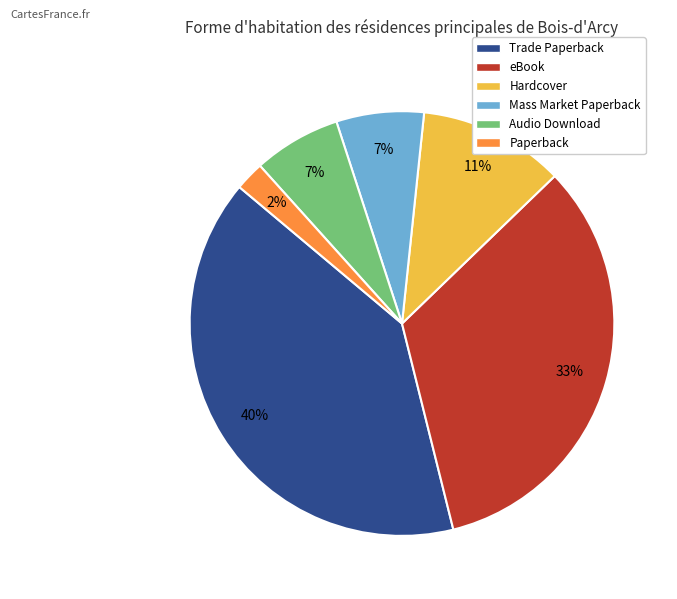

Is there any slice that represents more than half of the pie?

No